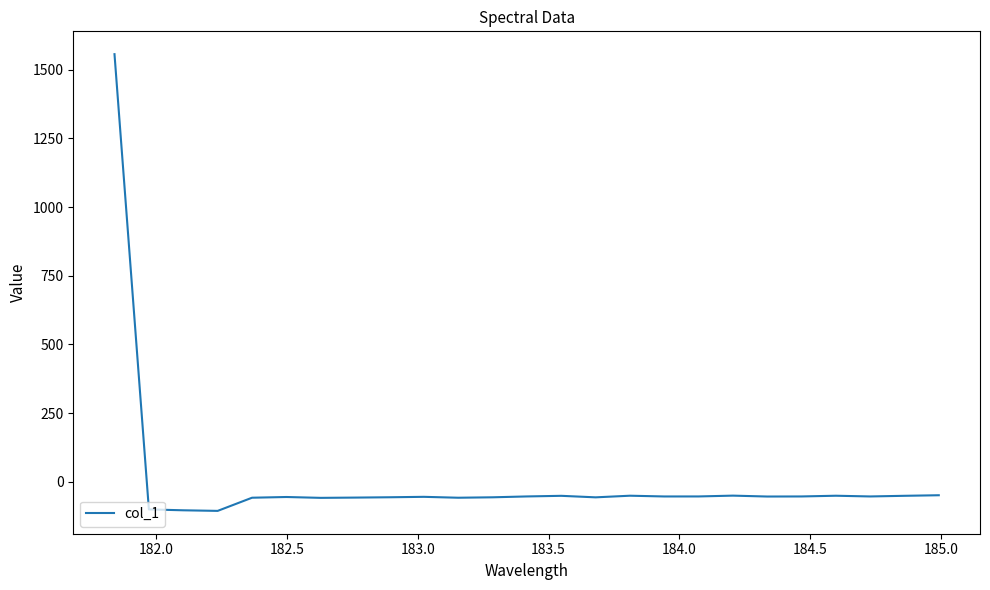

True or false: the data has more than 1 interior local peaks.

True